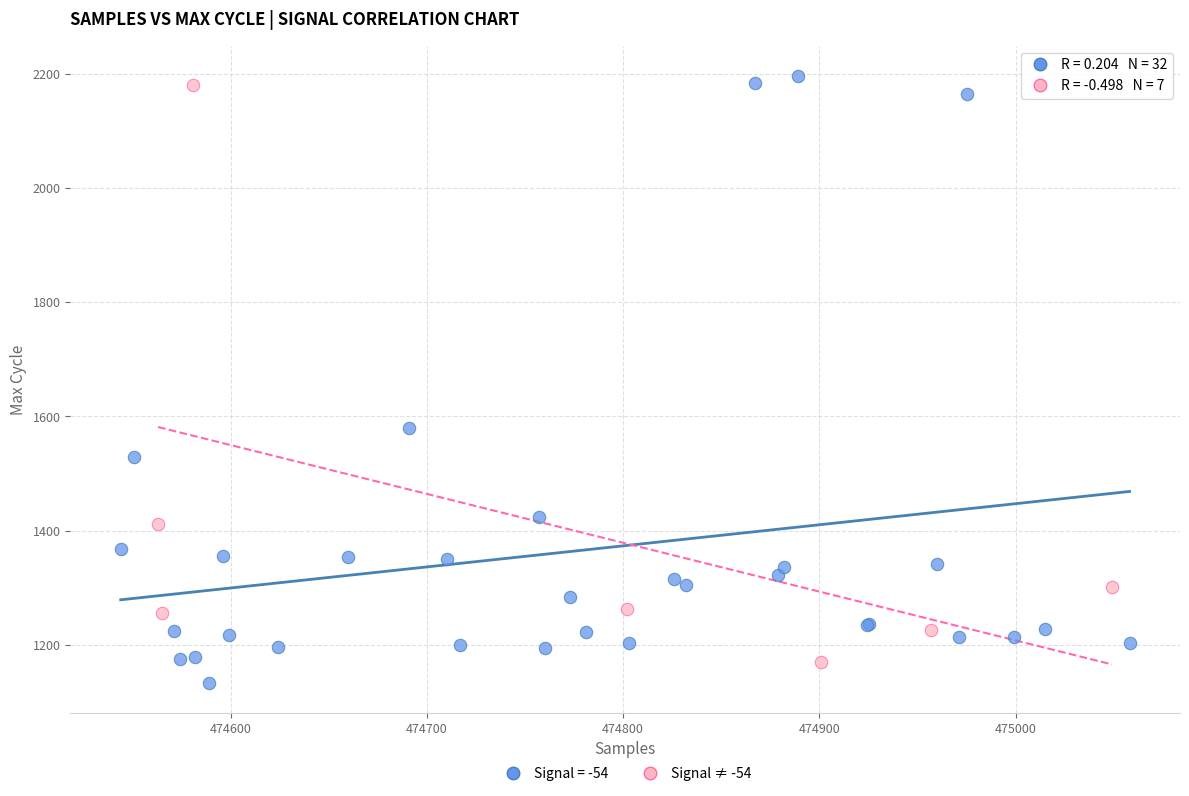

Which series has the widest spread of Y values?

Signal = -54